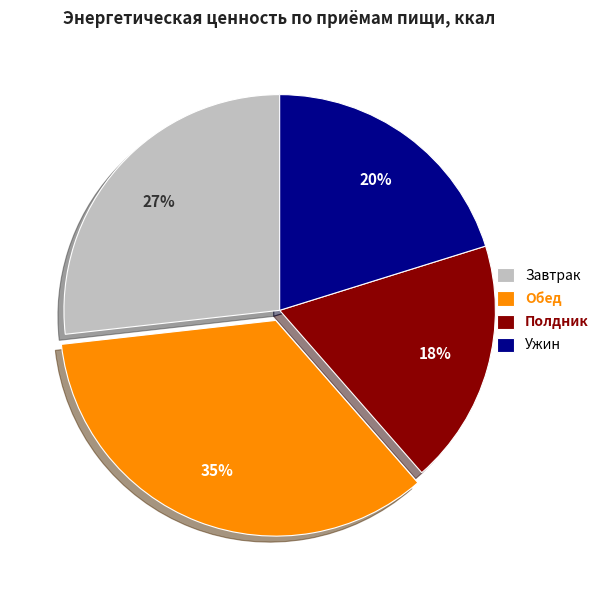

Rank the categories by value from highest to lowest.

Обед, Завтрак, Ужин, Полдник